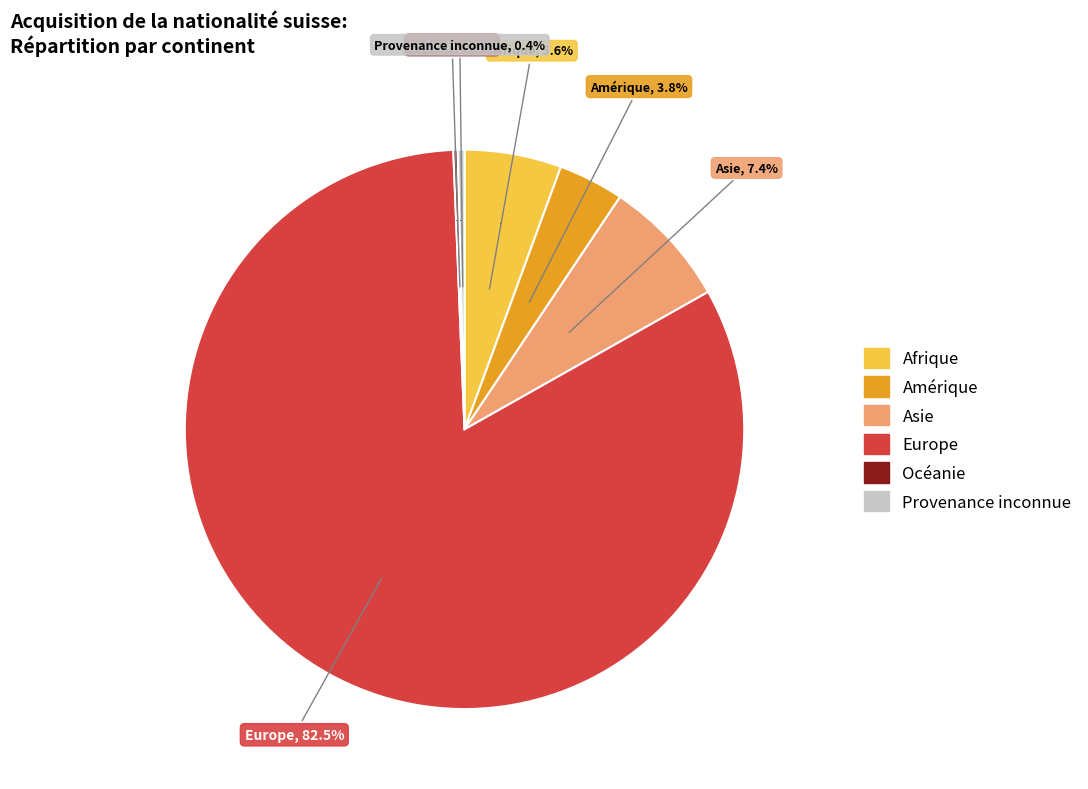

Is there any slice that represents more than half of the pie?

Yes